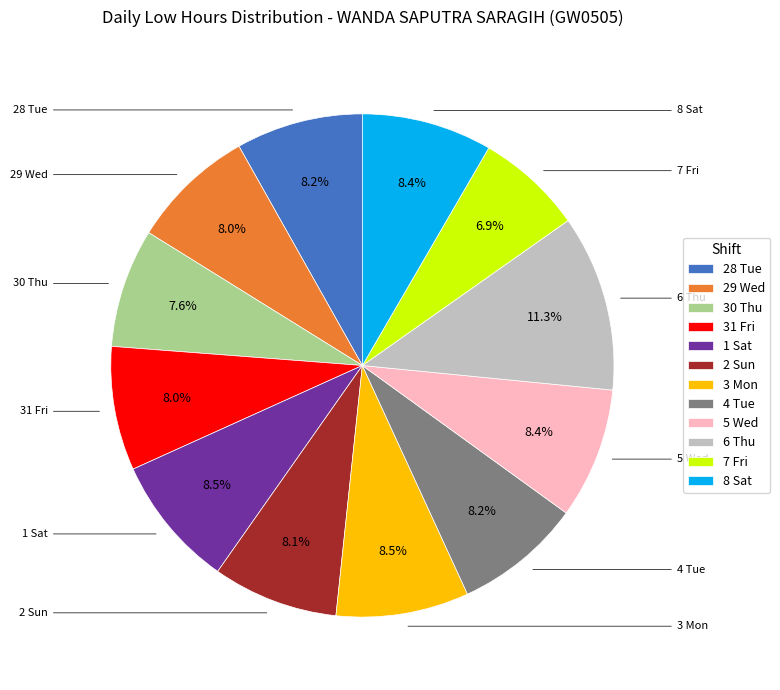

How many slices are in this pie chart?

12